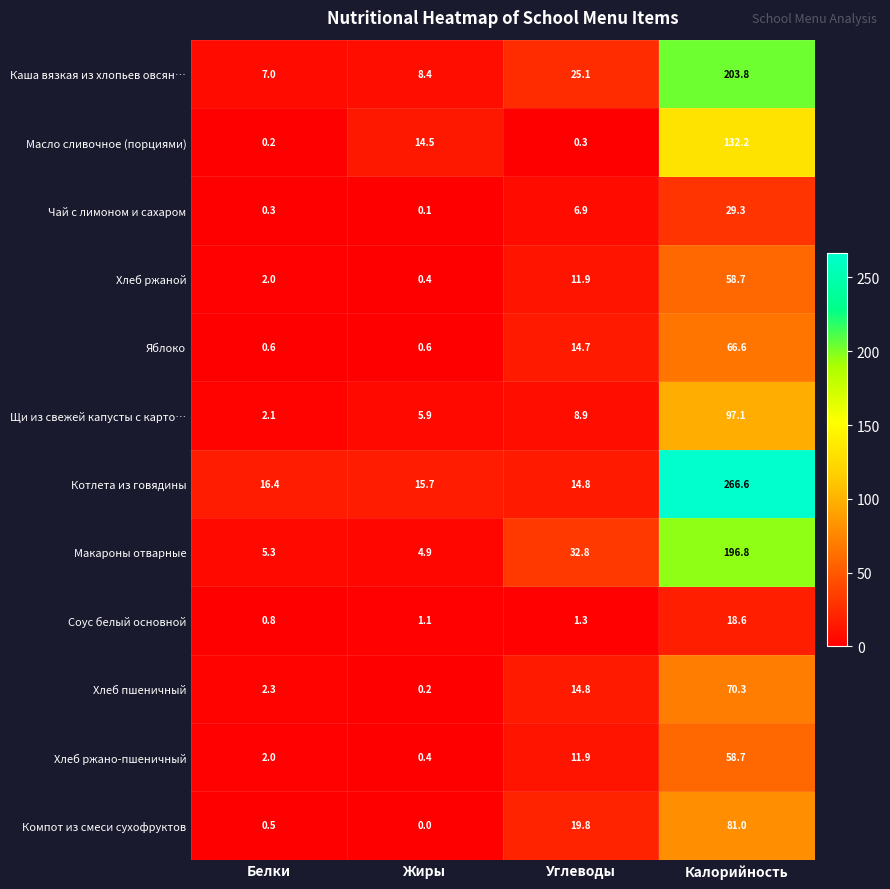

Is the value of Масло сливочное (порциями) at Белки greater than the value of Соус белый основной at Белки?

No